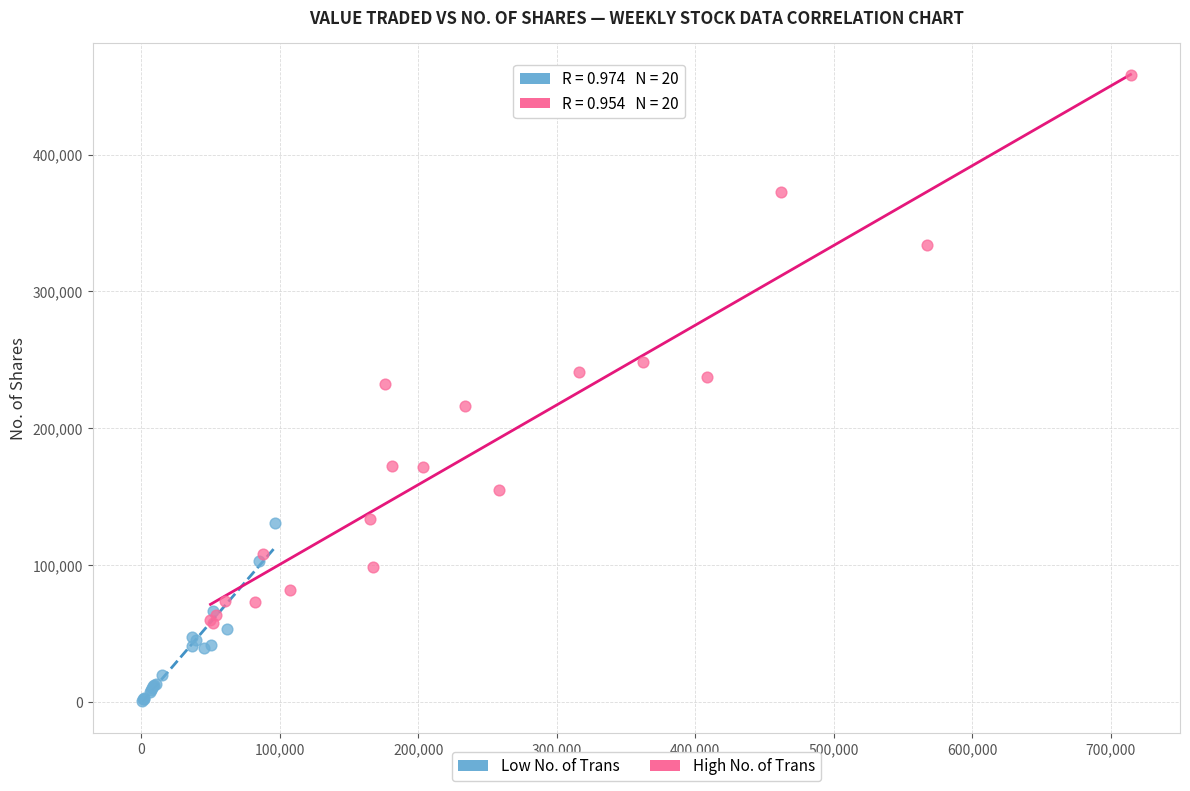

Which series contains the highest Y value?

High No. of Trans